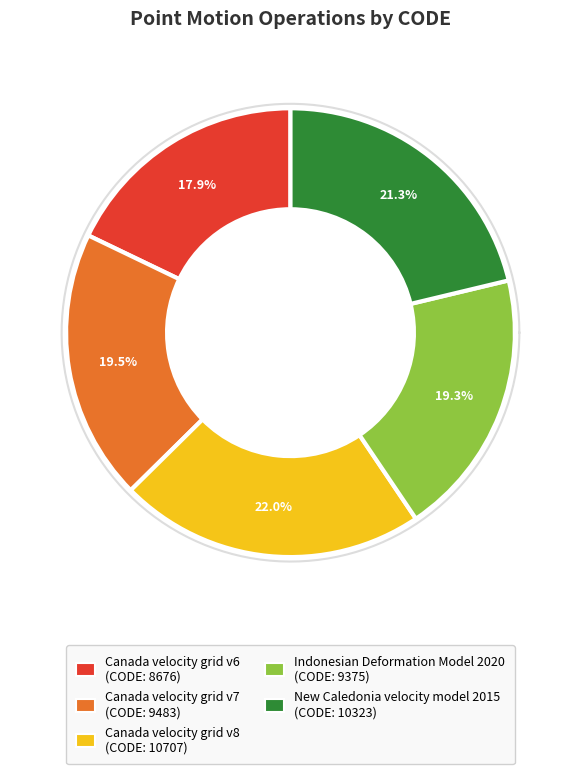

Count the number of slices in the pie.

5